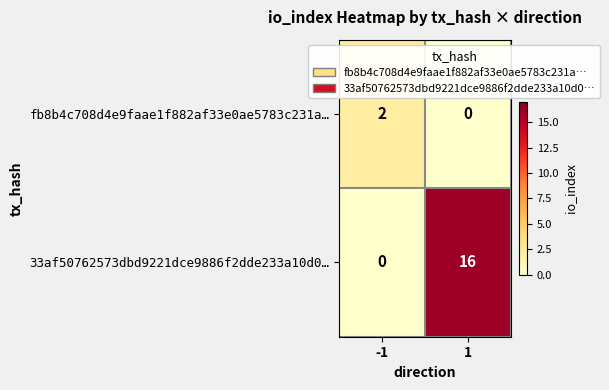

At how many categories does at least one series exceed 15?

1